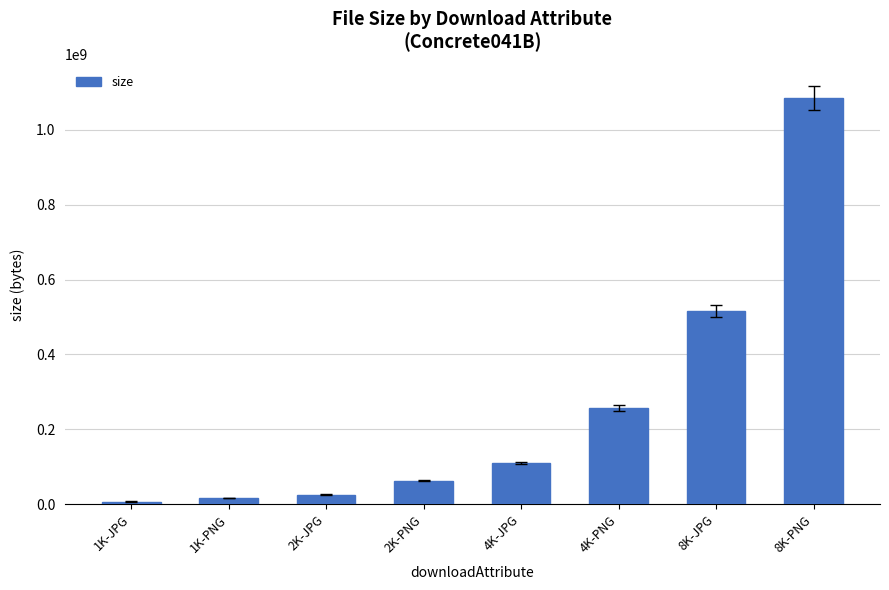

True or false: the data shows 63076893 at 2K-PNG.

True